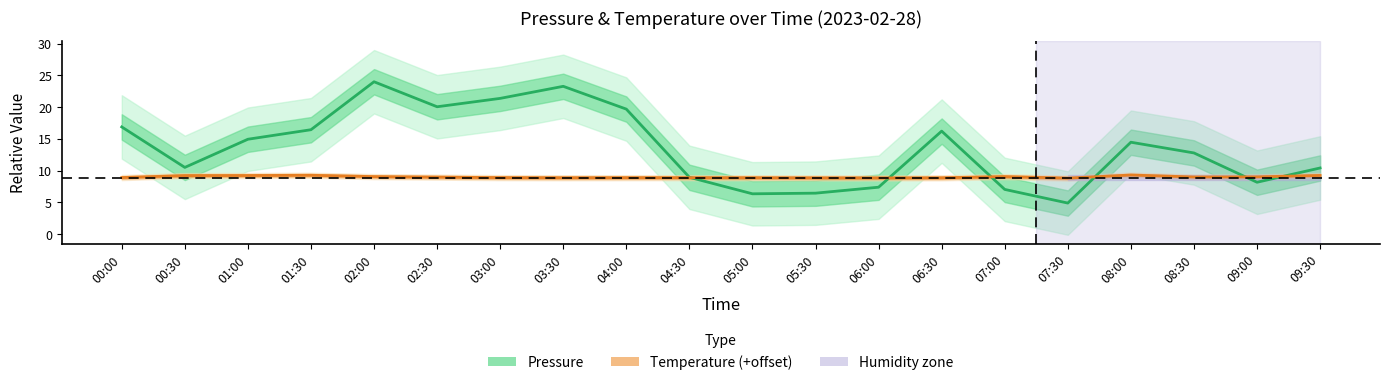

What position from the left is 02:00?

5